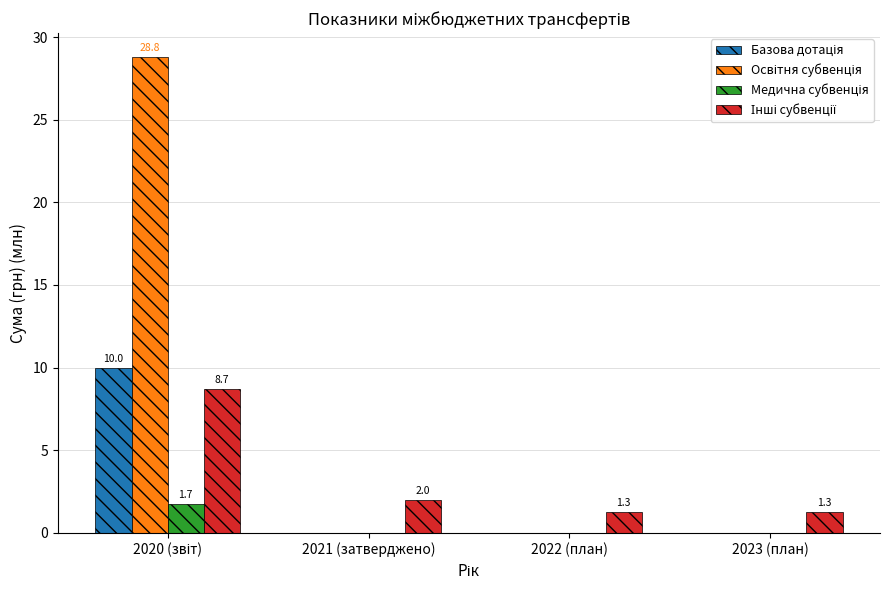

What is the maximum value shown in the chart?

28.8